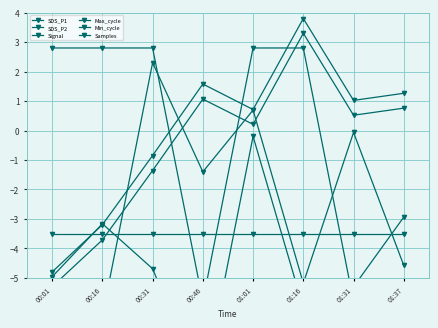

How many values in SDS_P1 are above zero?

5